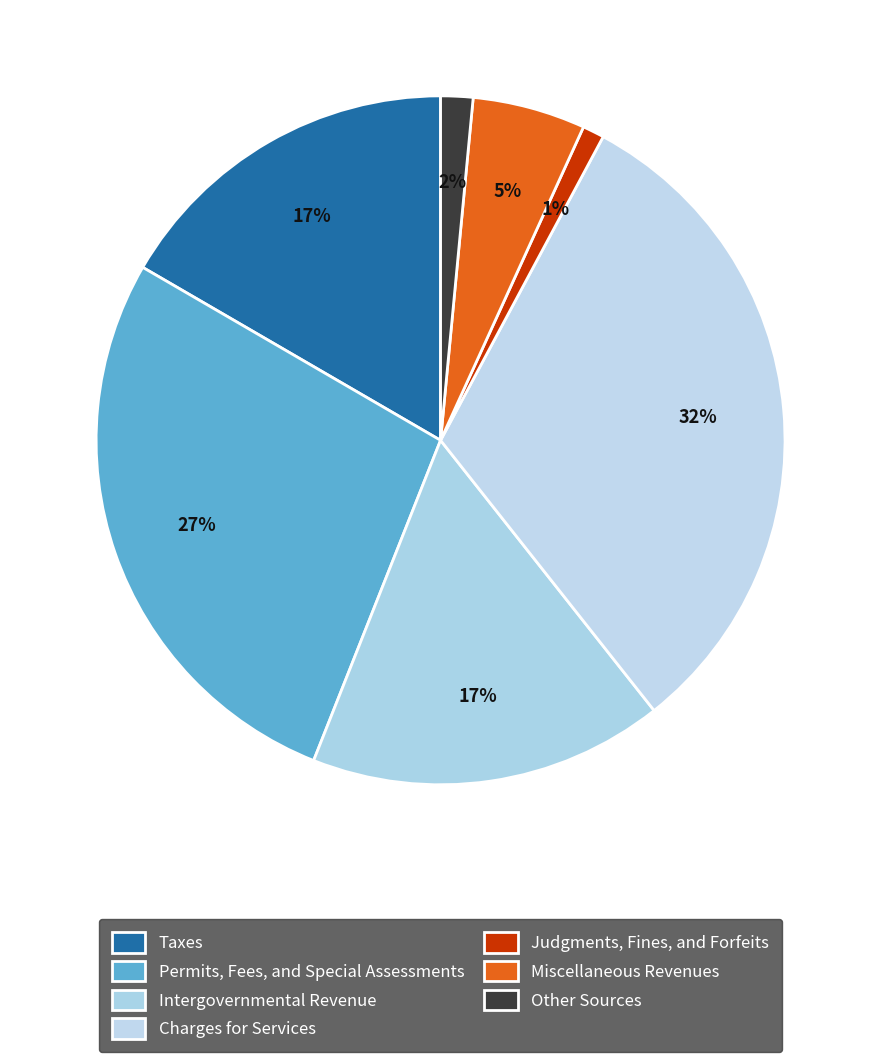

Approximately how many times larger is the value at Other Sources compared to Intergovernmental Revenue?

0.1